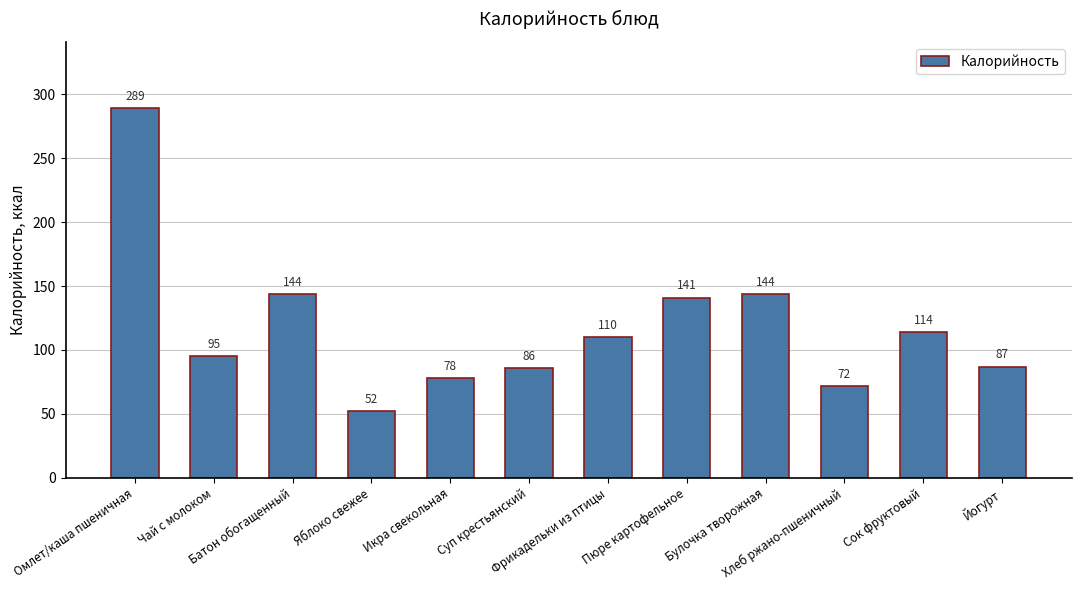

What is the ratio of the value at Пюре картофельное to the value at Суп крестьянский?

1.6